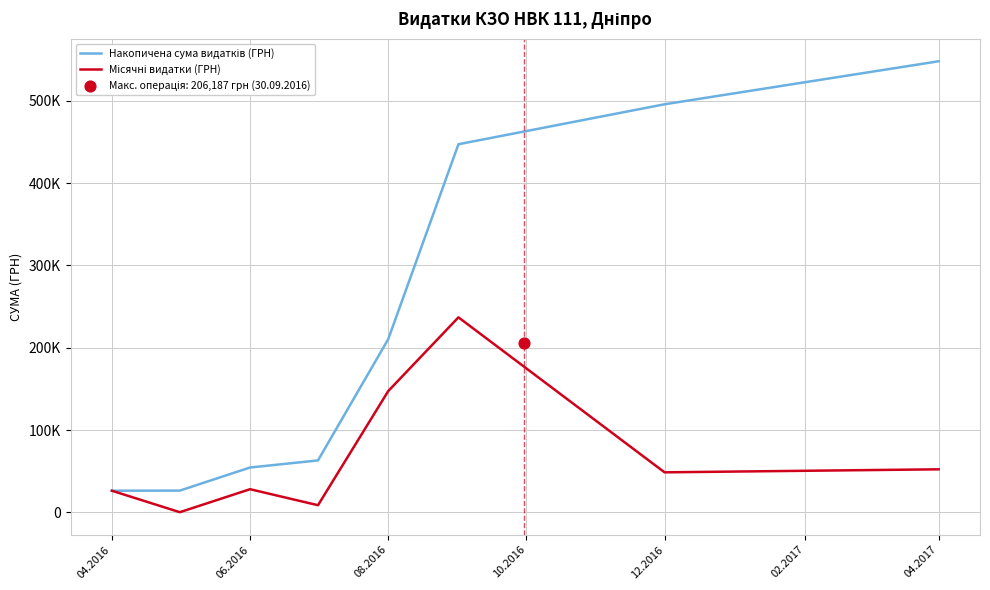

Is the value of Місячні видатки (ГРН) at 10.2016 greater than the value of Накопичена сума видатків (ГРН) at 02.2017?

No